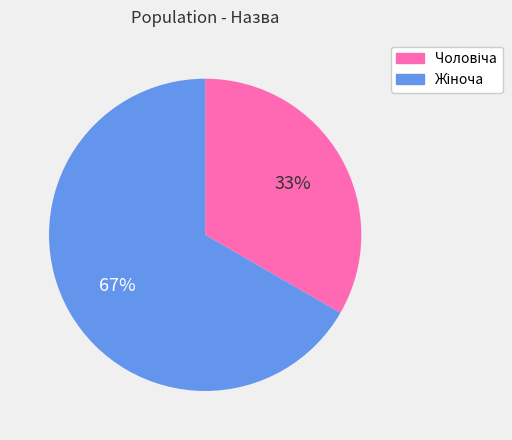

To the nearest percent, what is the average slice percentage?

50%